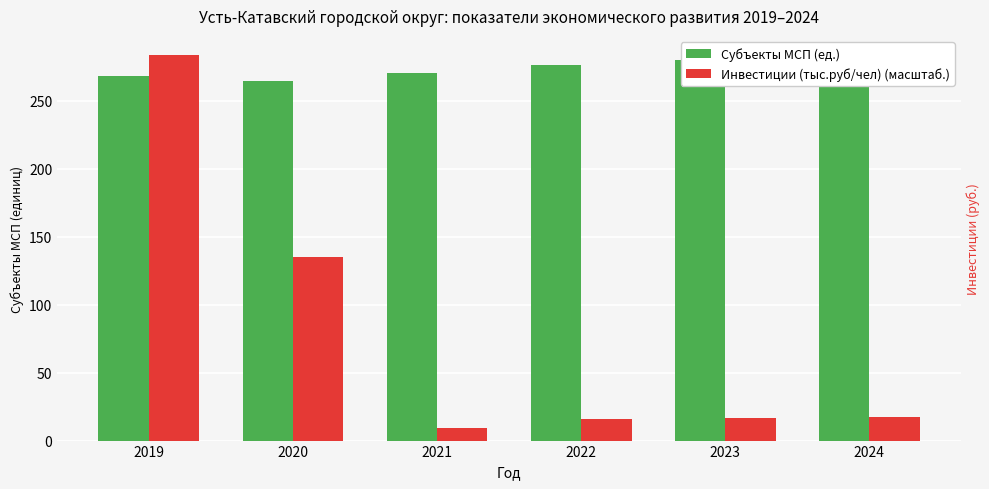

At which category is the sum across all series the highest?

2019